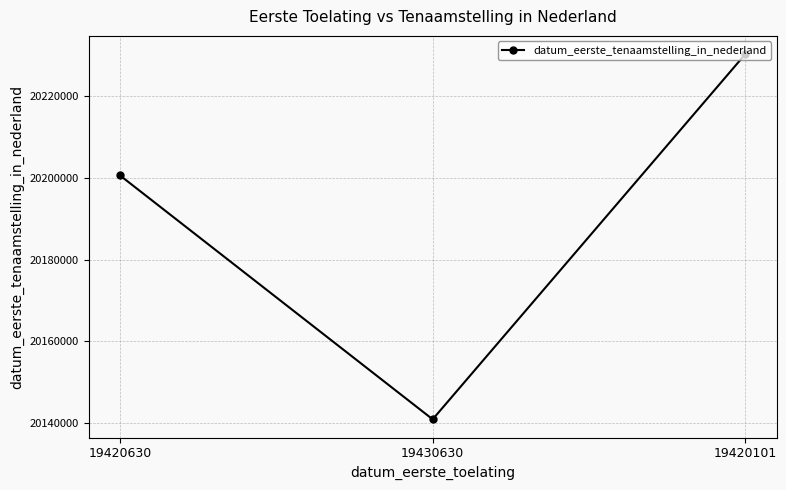

What is the minimum value shown in the chart?

20140904